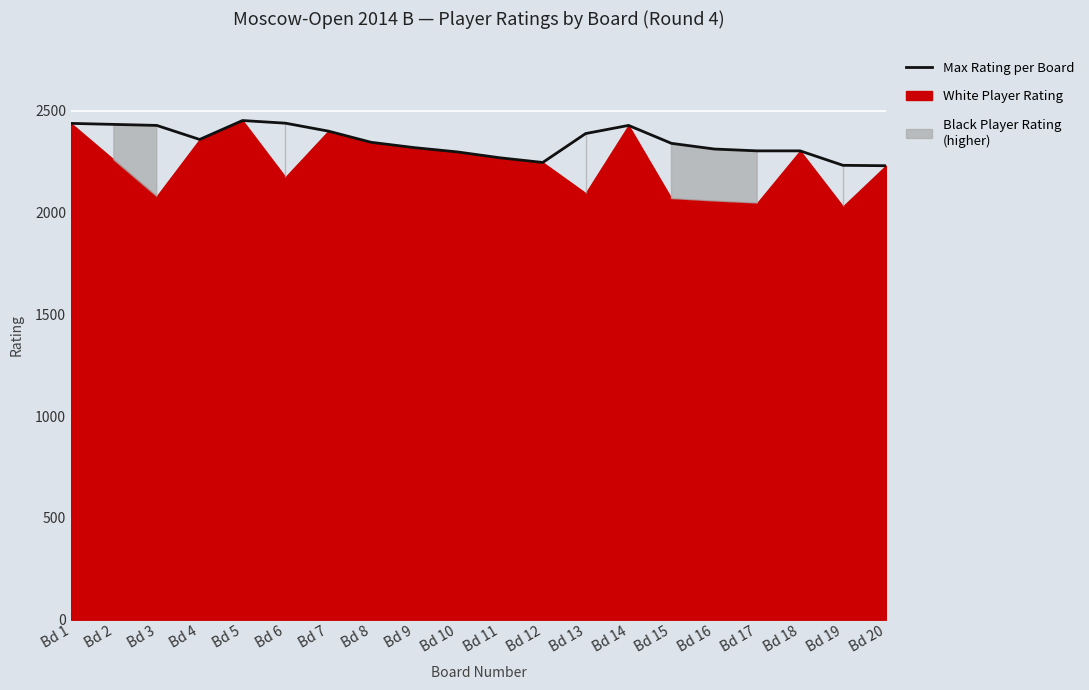

What is the difference between the maximum and minimum values?

222